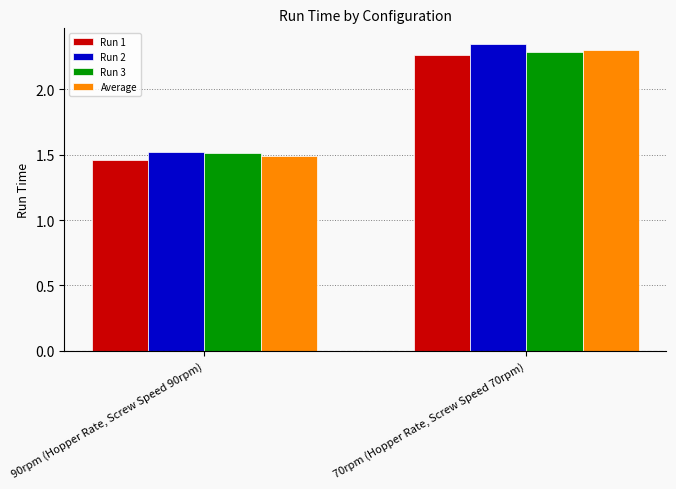

How many series are shown in this chart?

4